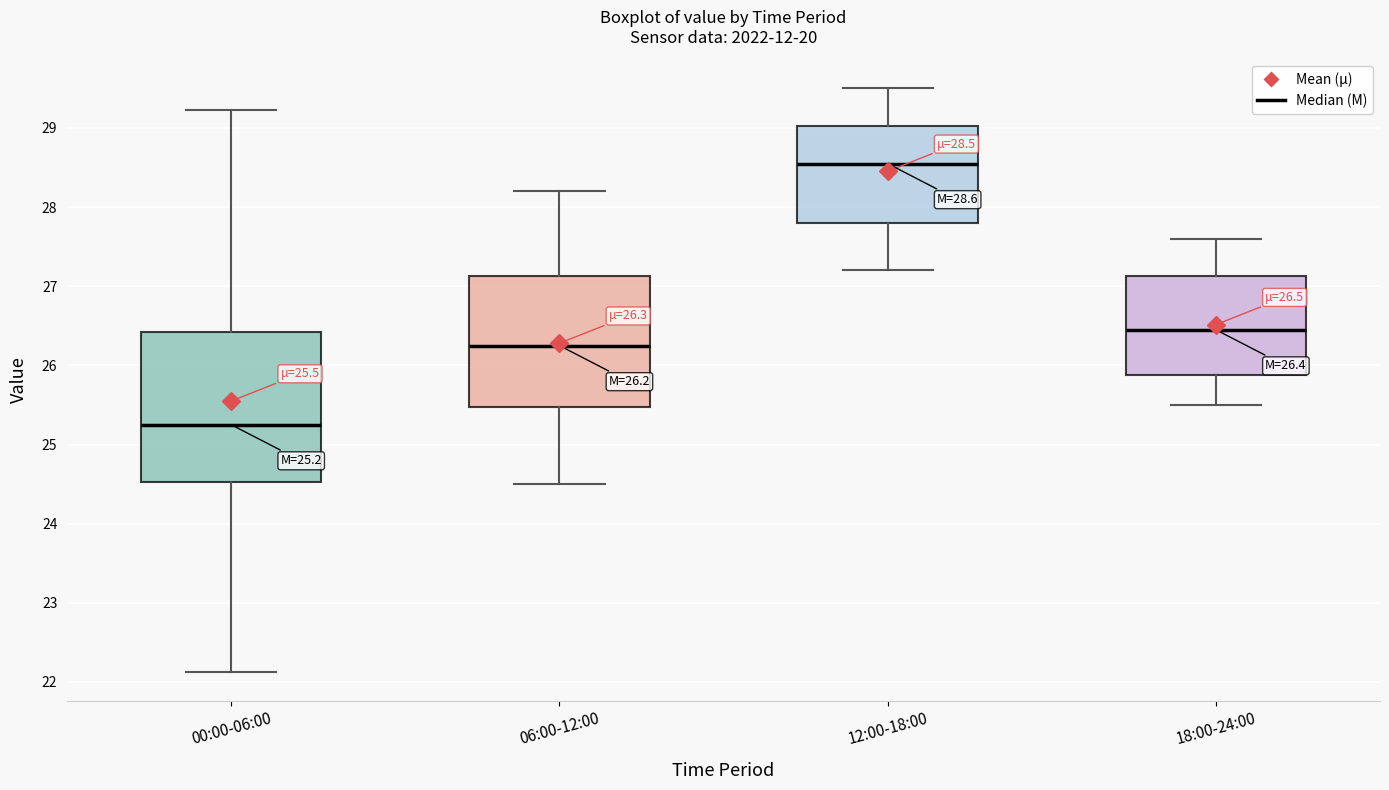

Comparing the boxes themselves (not the whiskers), which one is the tallest?

00:00-06:00